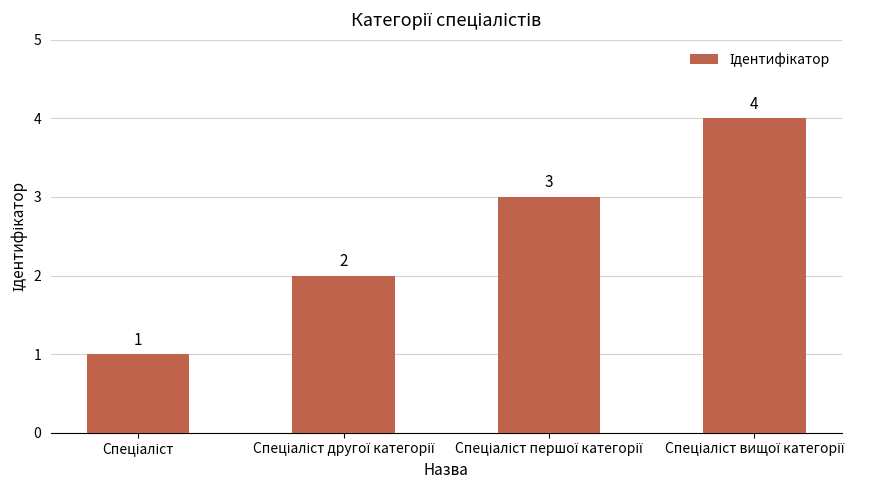

Count the number of categories in the chart.

4